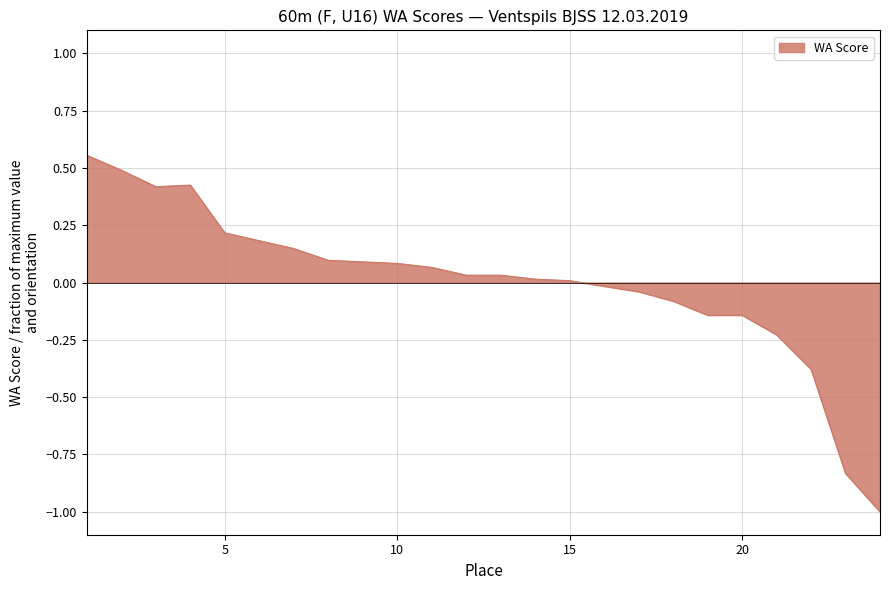

What is the difference between the maximum and minimum values?

1.6